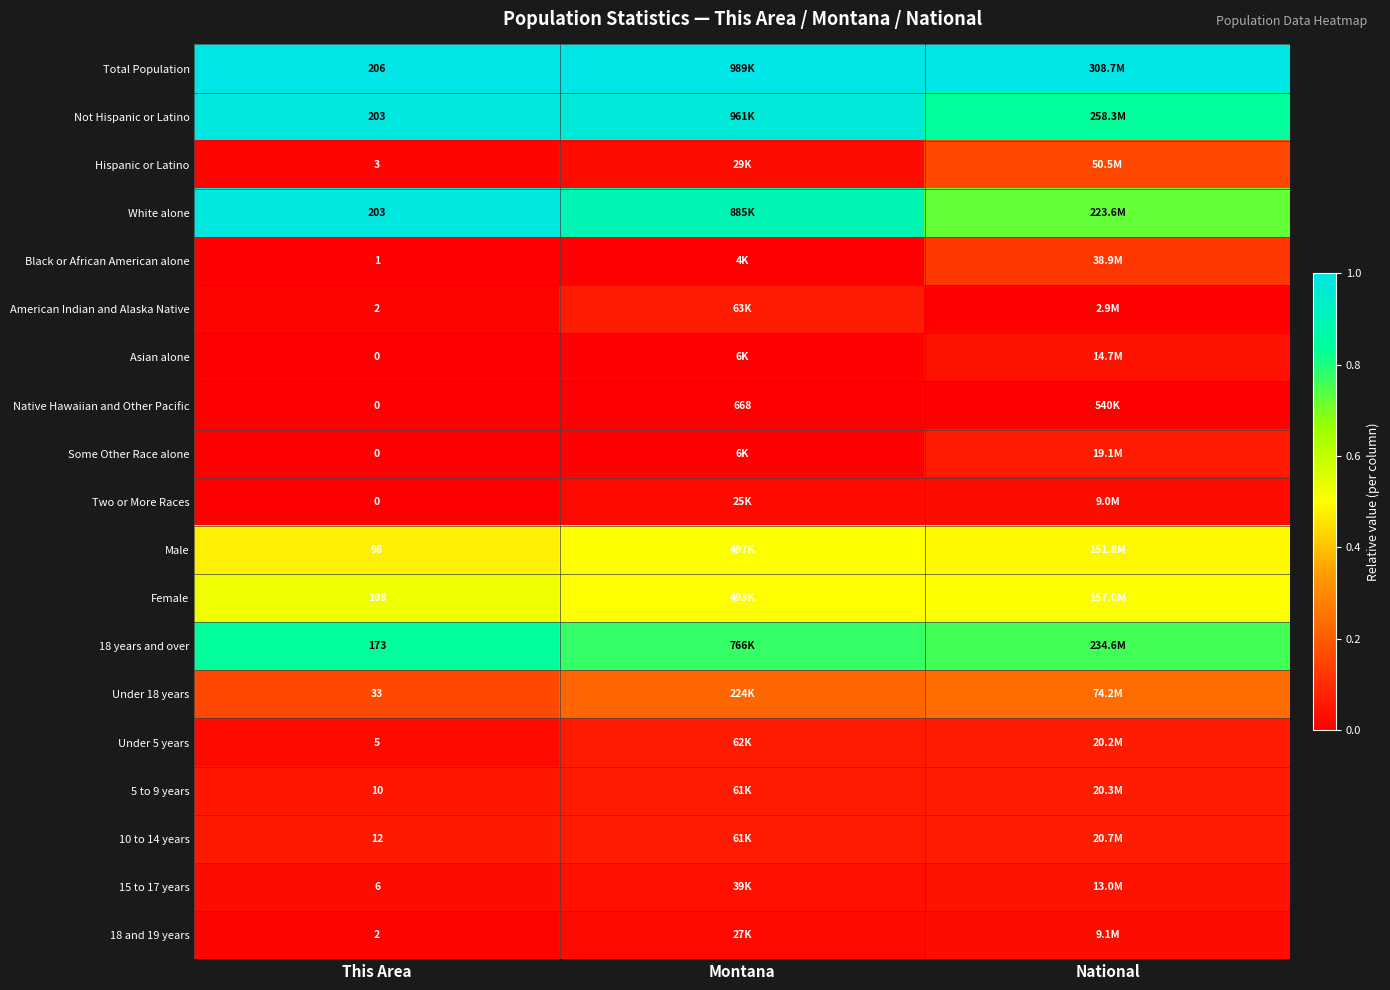

At which category is the sum across all series the highest?

National